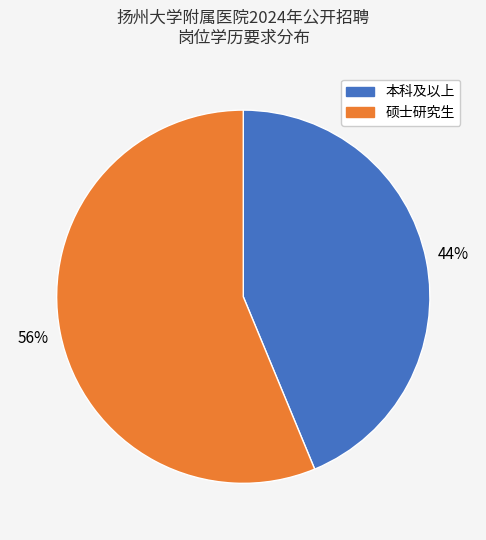

Rank the categories by value from lowest to highest.

本科及以上, 硕士研究生